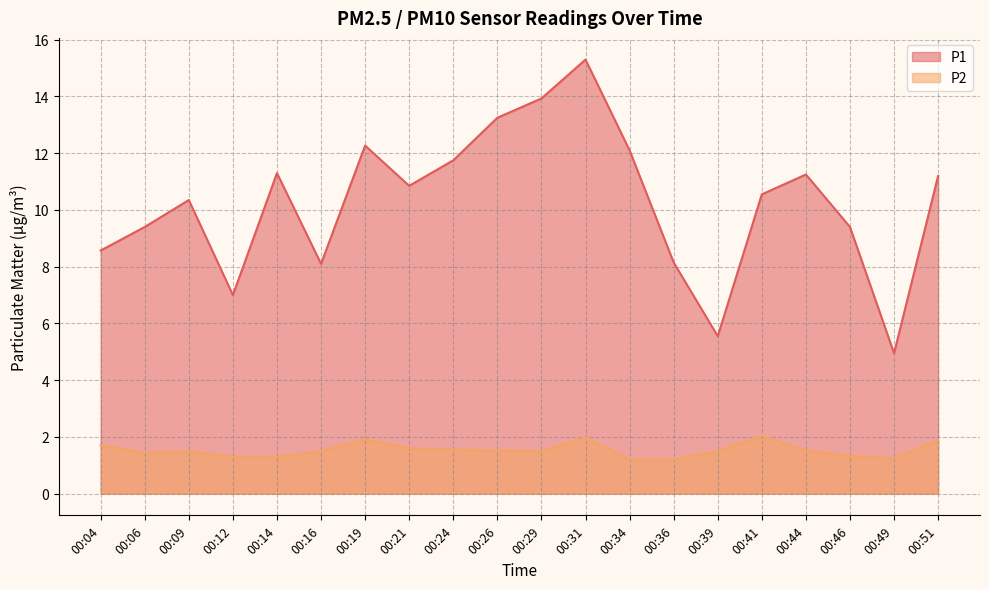

At 00:04, list the series in order from smallest to largest.

P2, P1